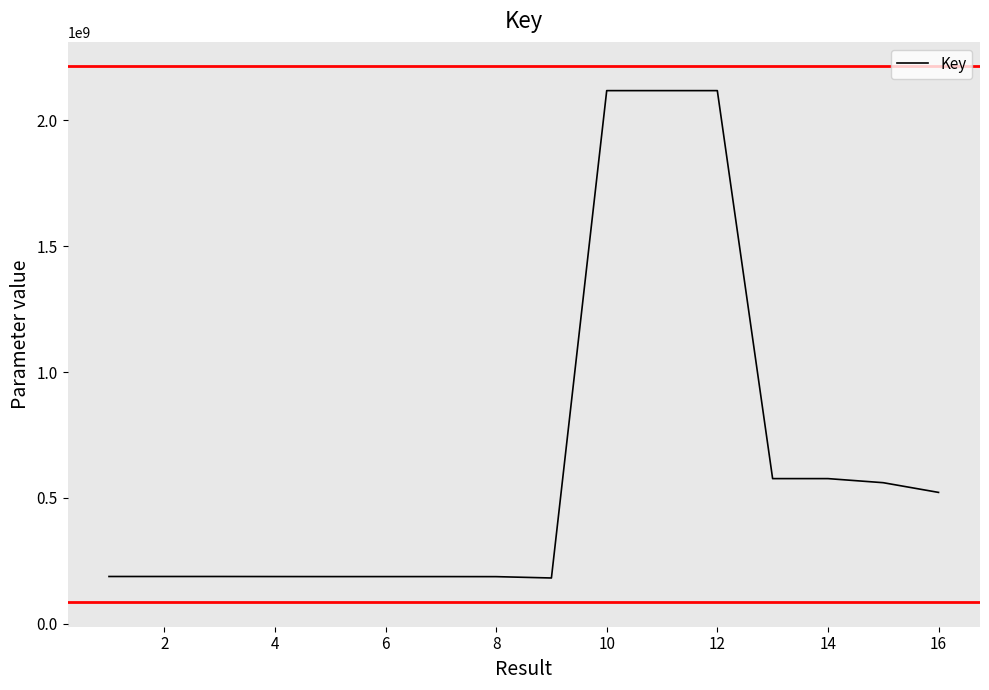

What is the difference between the maximum and minimum values?

1936734234